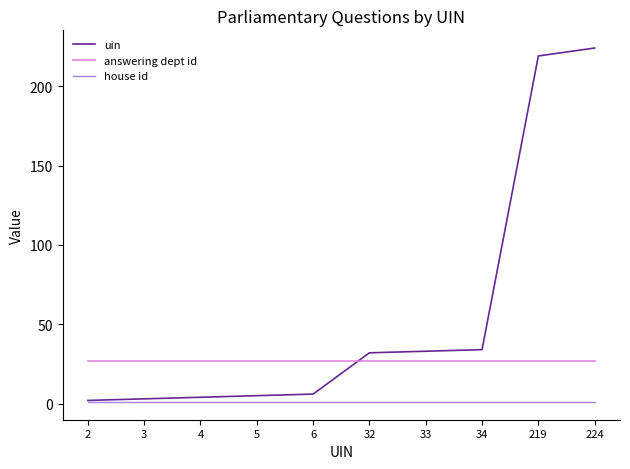

Which series changed the most between 6 and 219?

uin